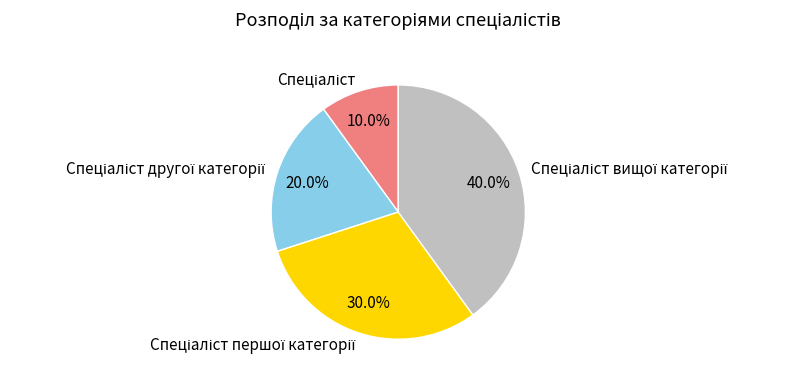

Is there a majority slice in this chart?

No